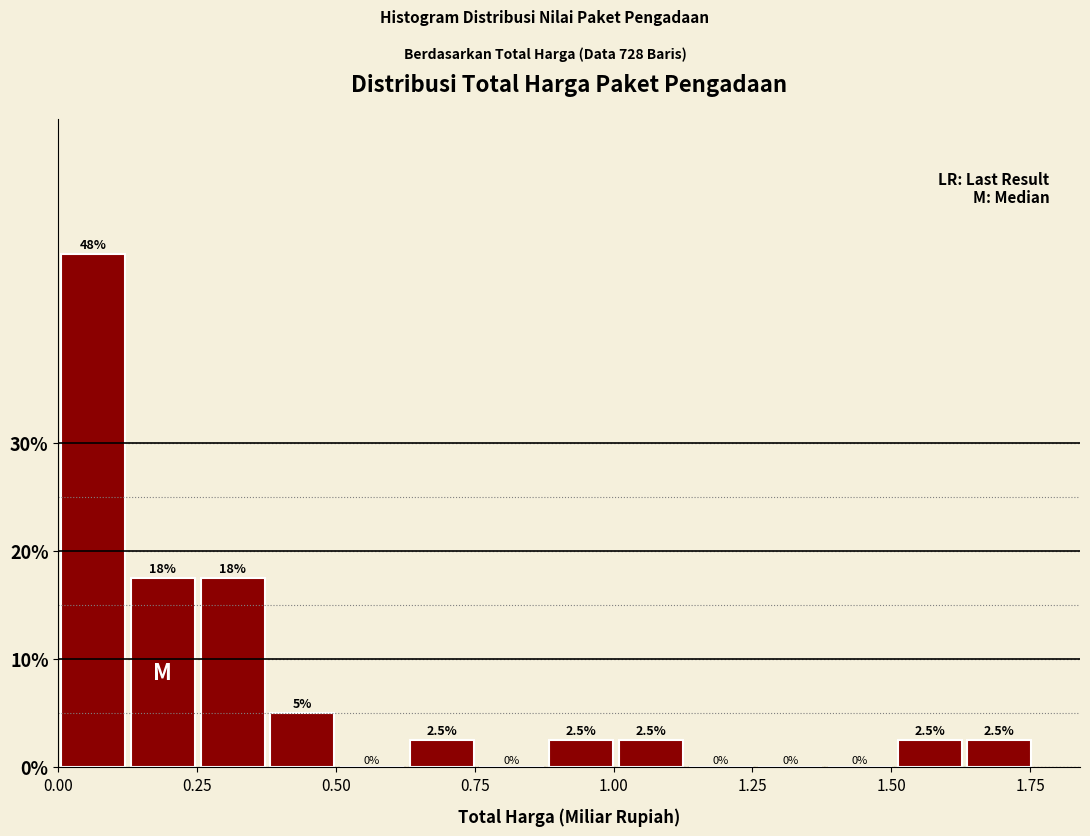

Around what value on the x-axis is the tallest bar? Give the approximate position of its centre, as read against the axis.

0.05